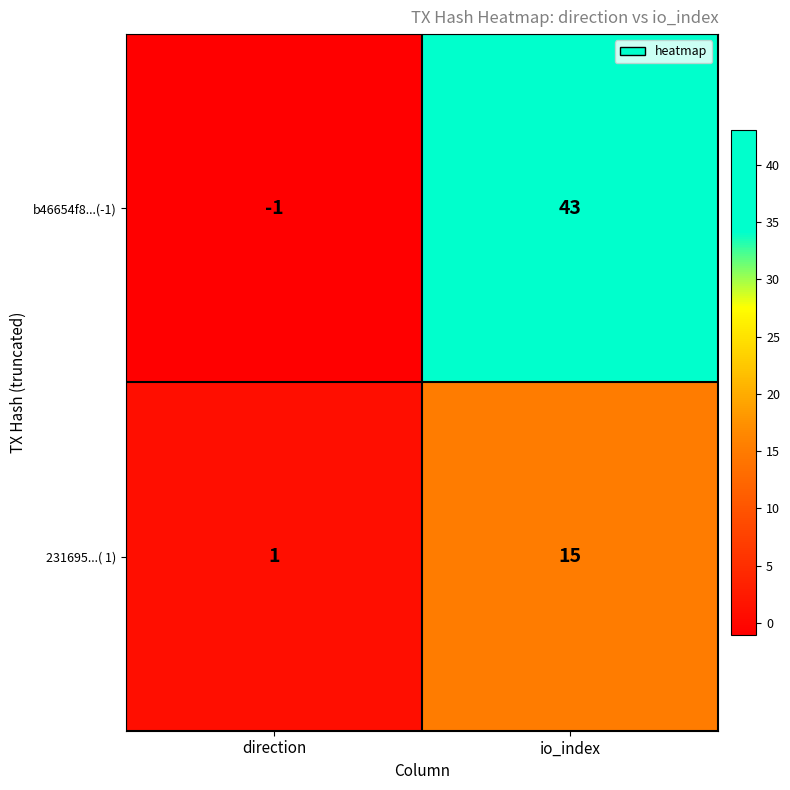

What is the difference between the highest and lowest values at io_index?

28